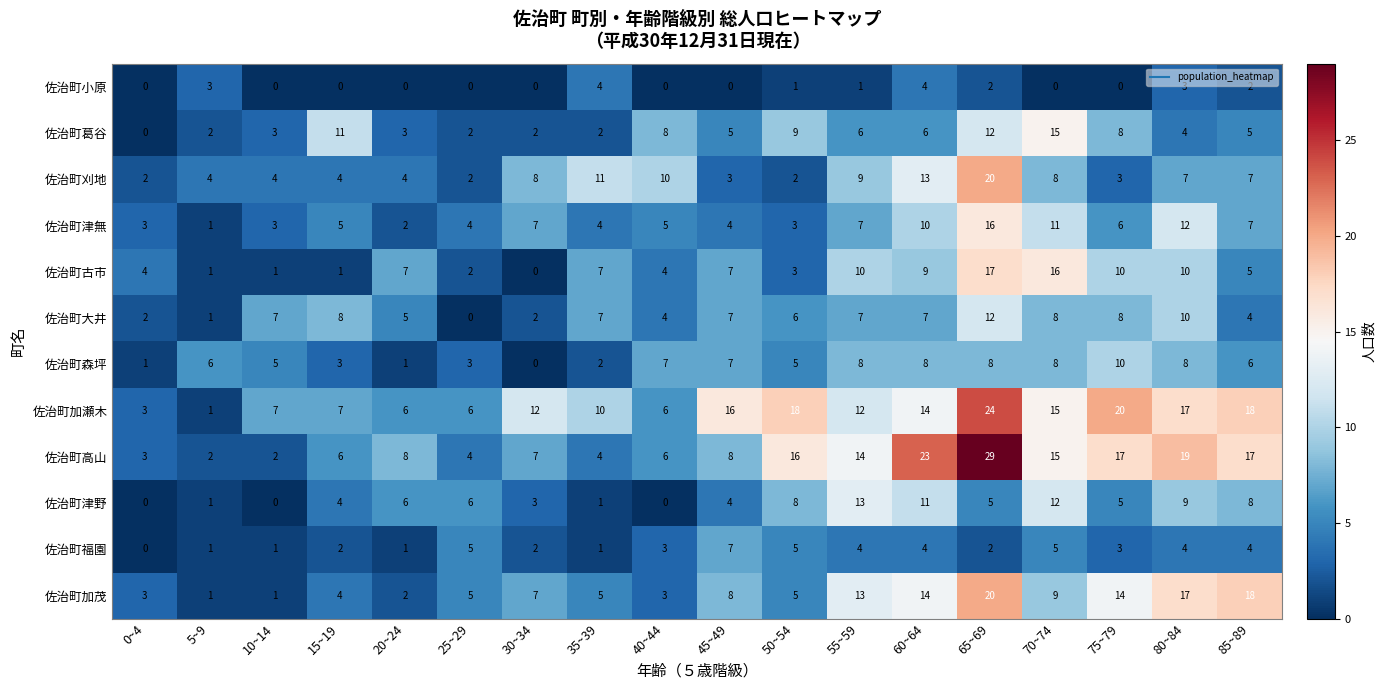

Which series has the largest range (max minus min)?

佐治町高山